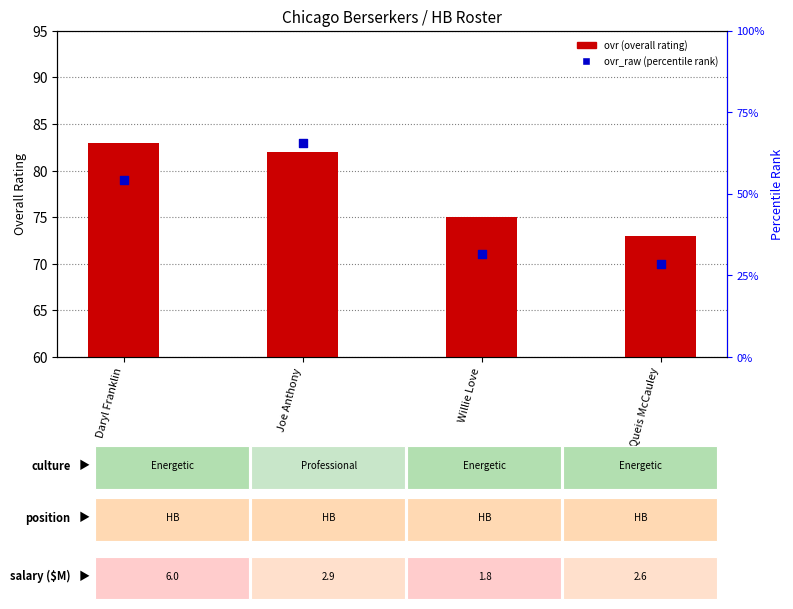

Which series contains the highest Y value?

ovr (overall rating)